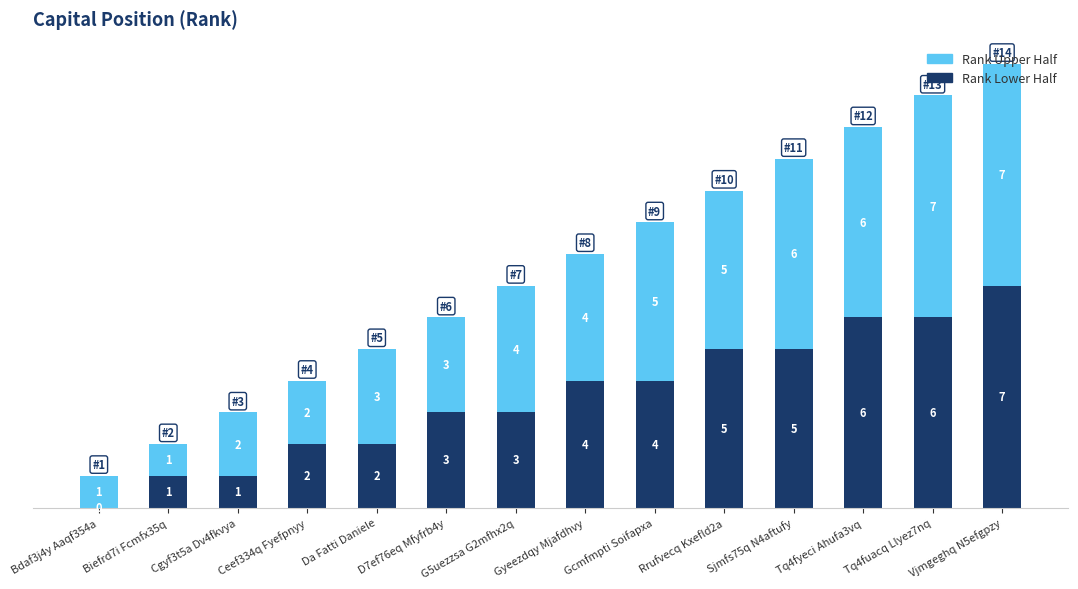

At which category is the sum across all series the highest?

Vjmgeghq N5efgpzy